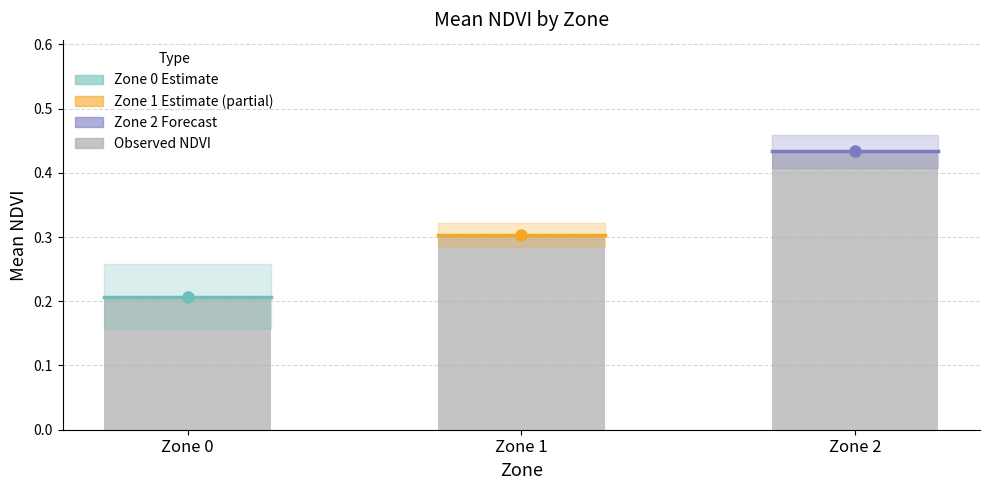

What is the sum of the values at Zone 2 and Zone 0?

0.6